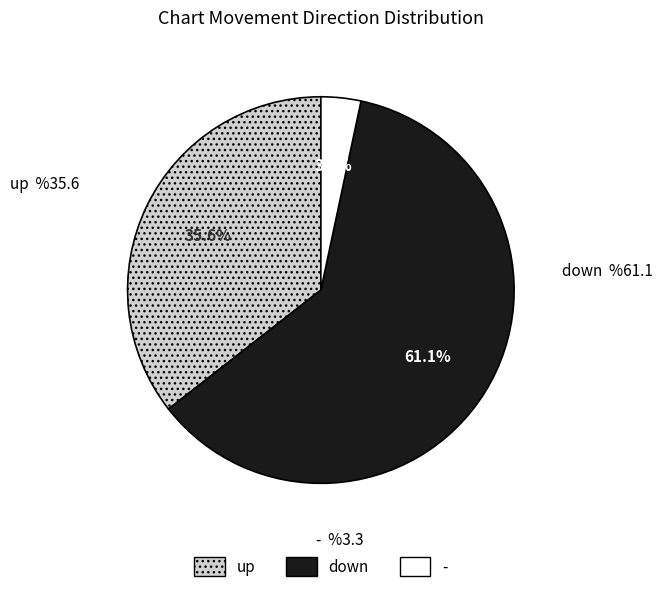

Is it true that up is 36% of the pie?

True